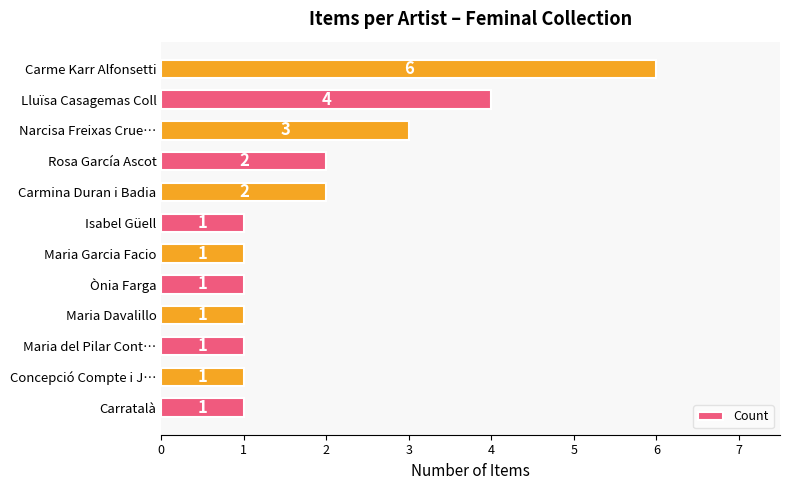

Reading bottom to top, transcribe all the data shown in this chart.

Carratalà=1	Concepció Compte i J…=1	Maria del Pilar Cont…=1	Maria Davalillo=1	Ònia Farga=1	Maria Garcia Facio=1	Isabel Güell=1	Carmina Duran i Badia=2	Rosa García Ascot=2	Narcisa Freixas Crue…=3	Lluïsa Casagemas Coll=4	Carme Karr Alfonsetti=6